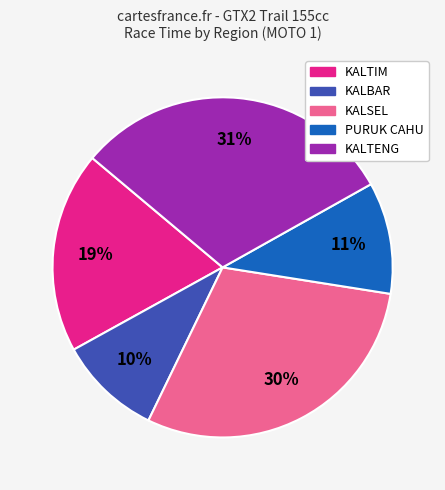

Which slice is the largest?

KALTENG